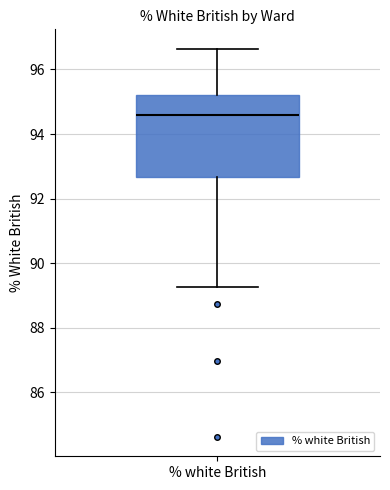

Where does the lower whisker of the box for % white British end on the y-axis? The values are not printed on the chart, so give them approximately, as read against the axis.

89.2